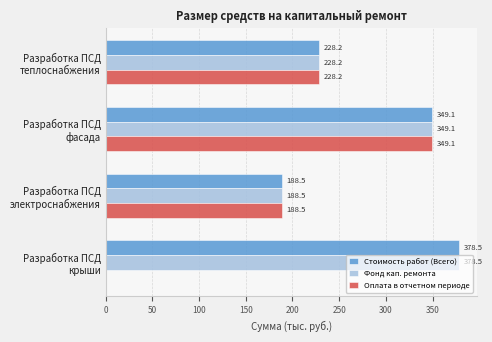

What are all the series names shown in the legend?

Стоимость работ (Всего), Фонд кап. ремонта, Оплата в отчетном периоде